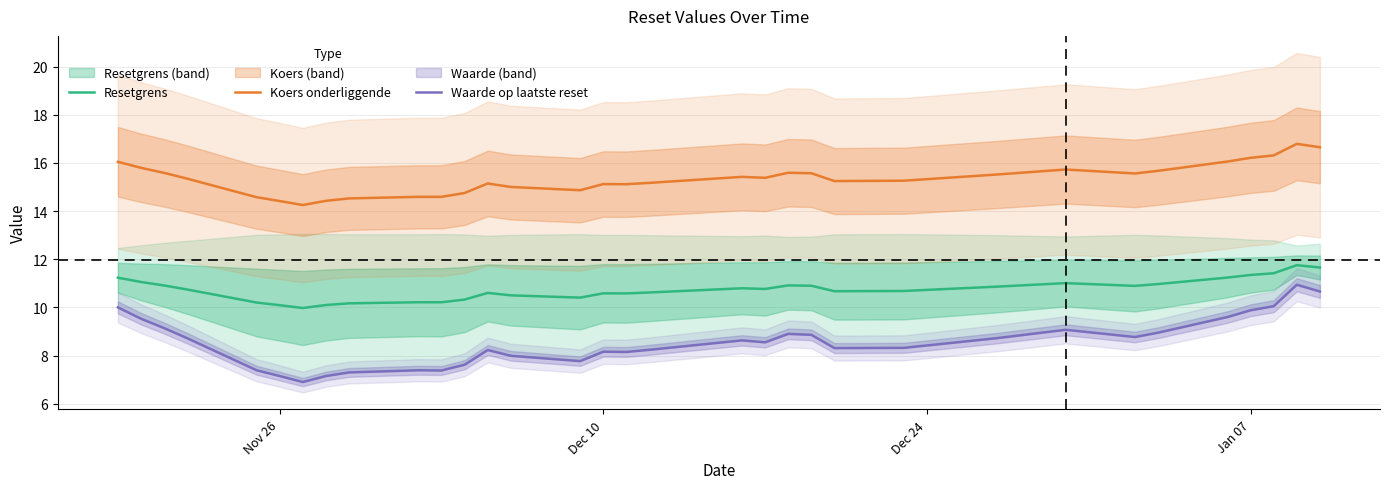

How many interior local valleys does the Koers onderliggende series have?

6